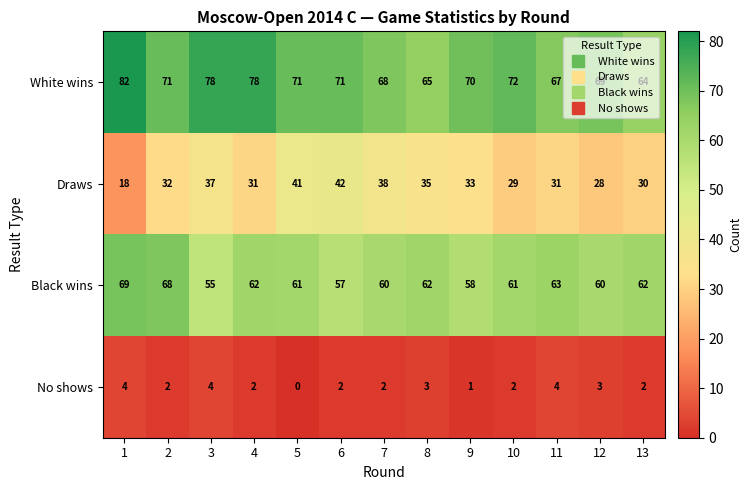

Rank the series at 2 from lowest to highest value.

No shows, Draws, Black wins, White wins